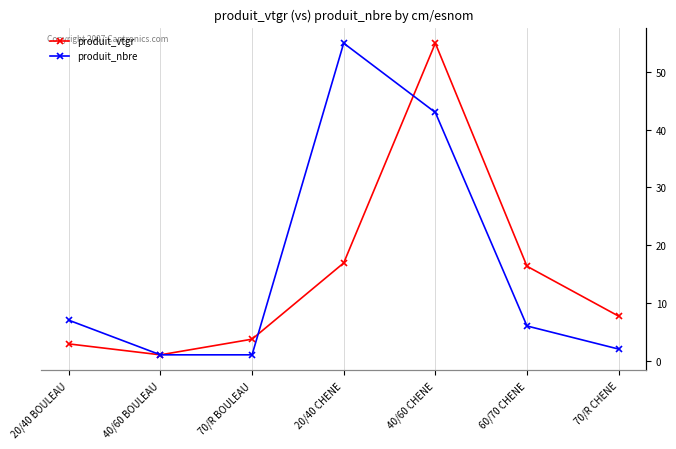

What is the difference between the second highest and second lowest values in the produit_nbre series?

42.0